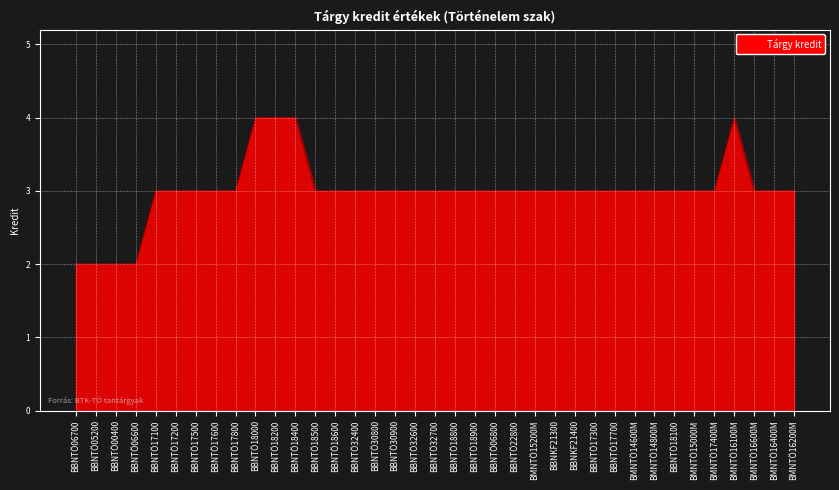

What is the difference between the maximum and minimum values?

2